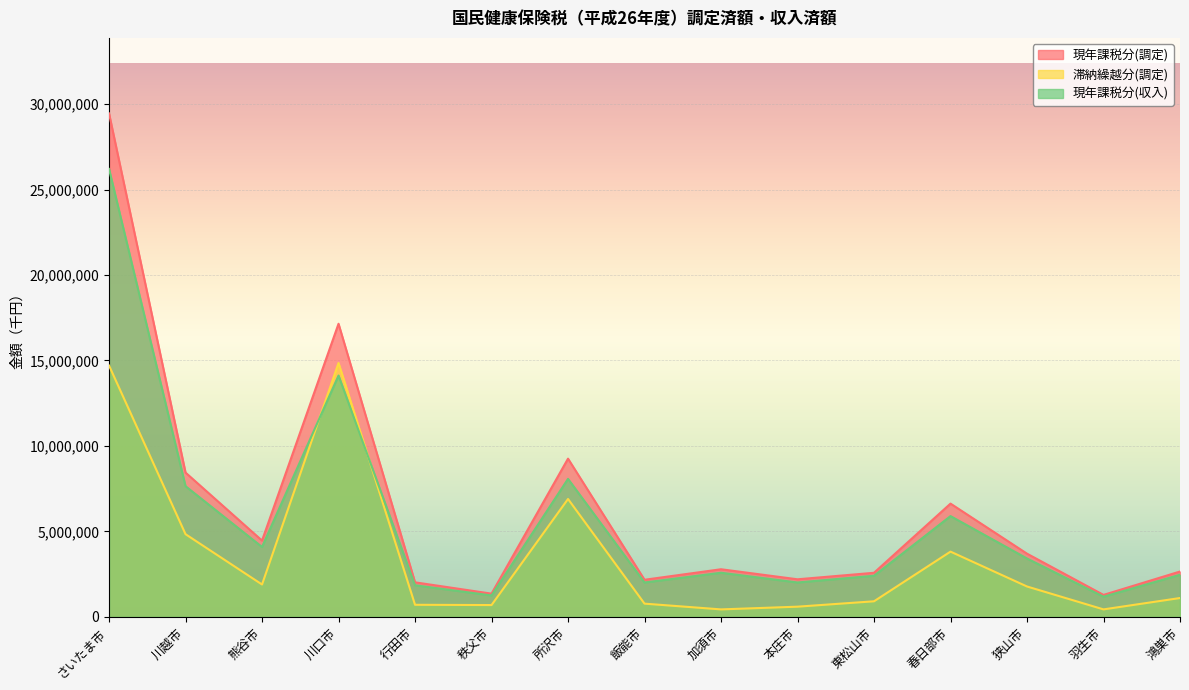

In 現年課税分(調定), how many points are higher than both neighbors (excluding endpoints)?

4